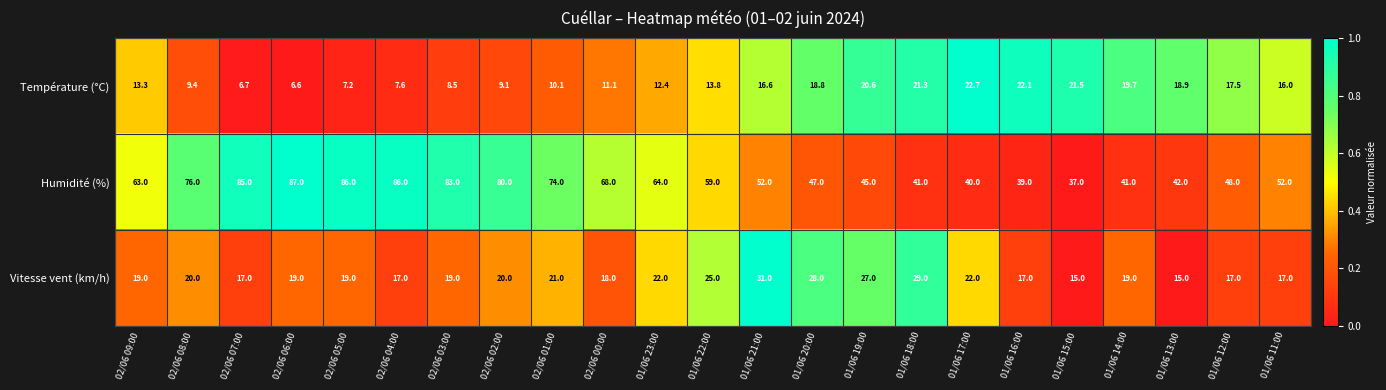

The value of Vitesse vent (km/h) at 01/06 15:00 is 5.8. True or false?

False